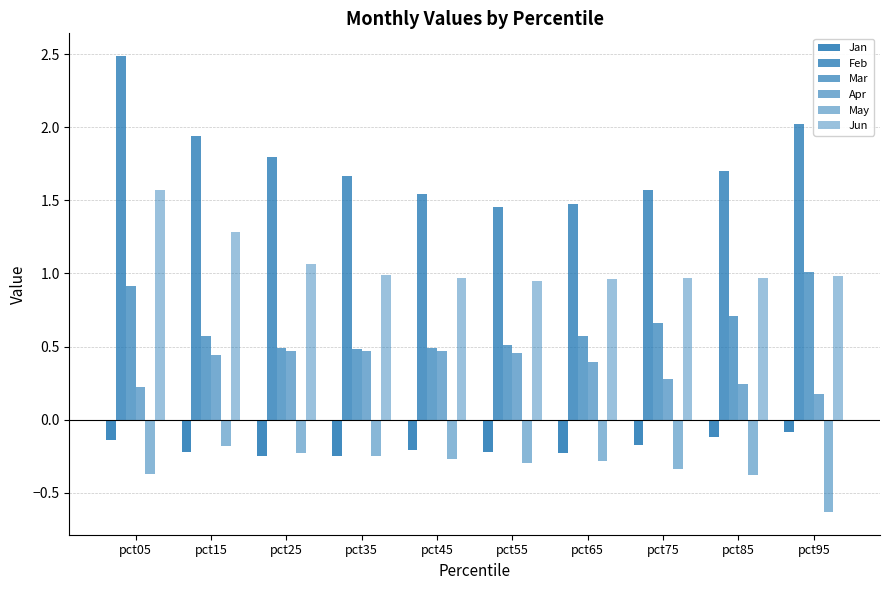

How many bars are there in each group?

6